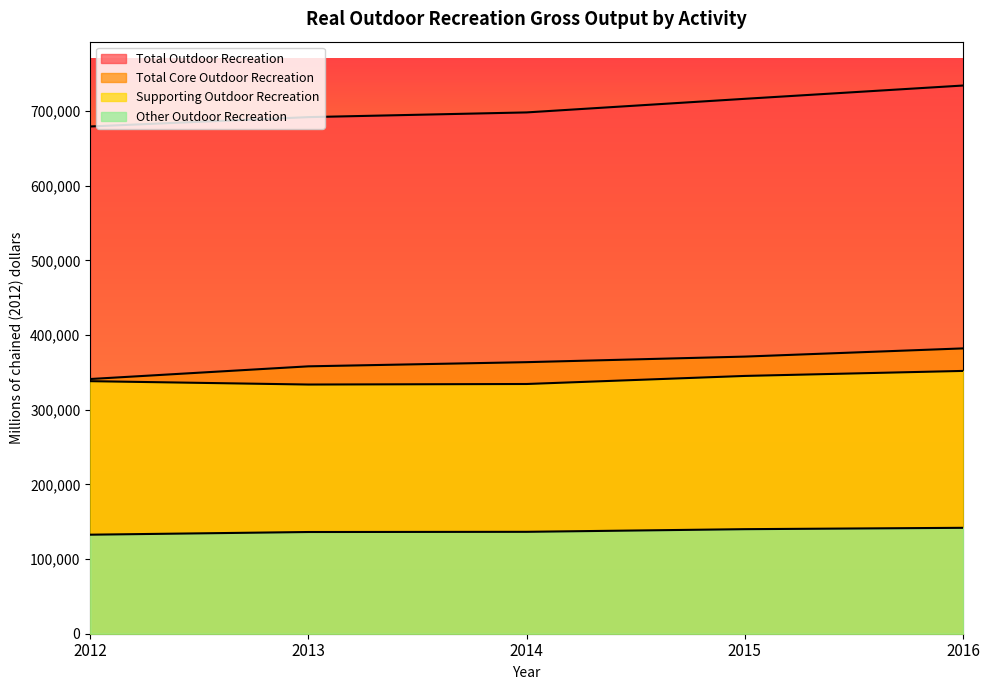

What is the greatest value displayed?

734228